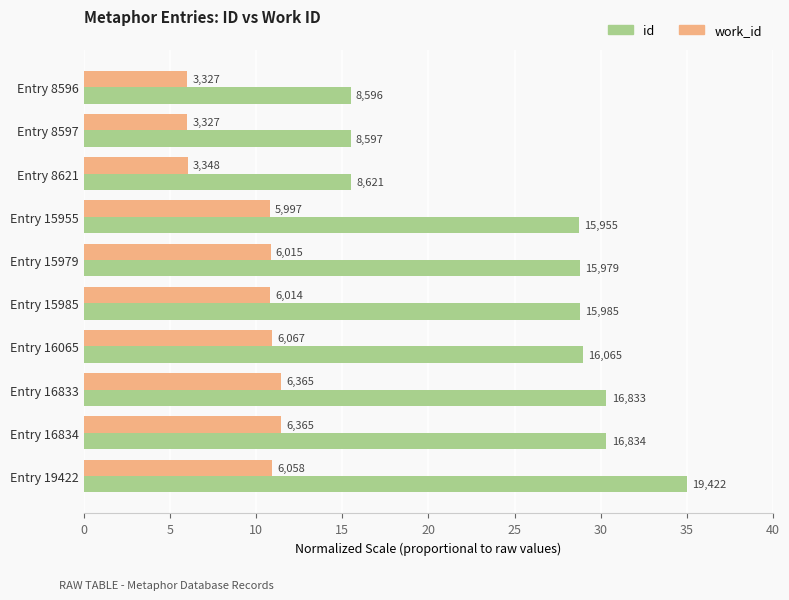

What is the average value of the id series?

25.7